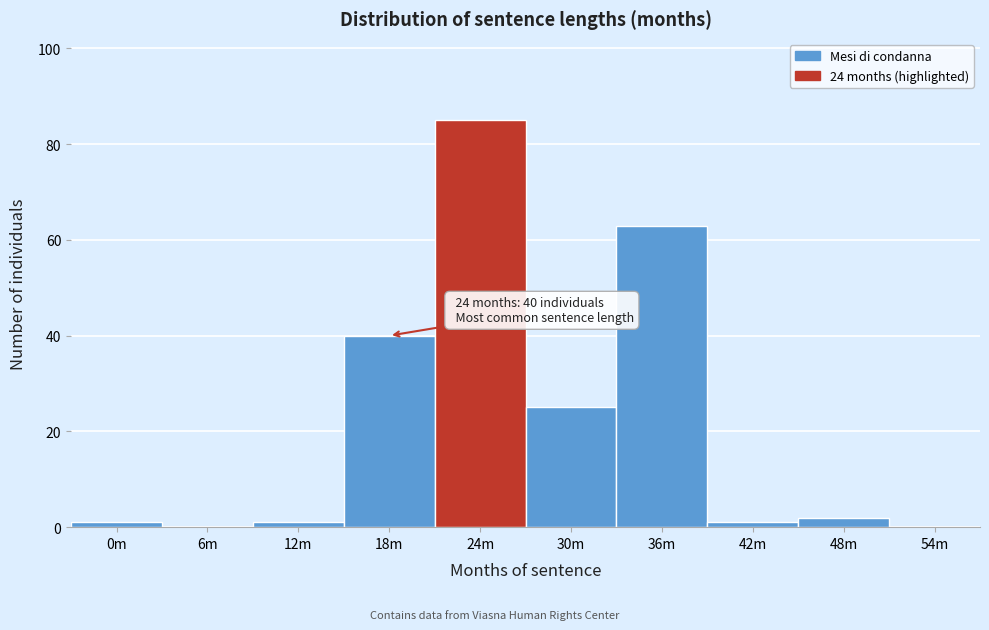

Reading left to right, list all the values displayed in this chart.

0m=1	6m=0	12m=1	18m=40	24m=85	30m=25	36m=63	42m=1	48m=2	54m=0